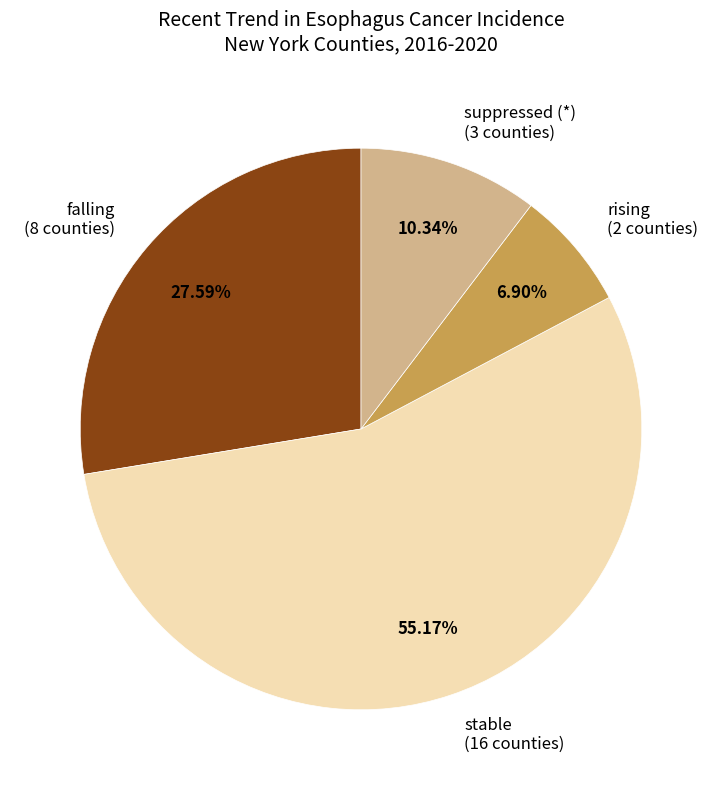

To the nearest percent, what is the combined percentage of rising and falling?

34%